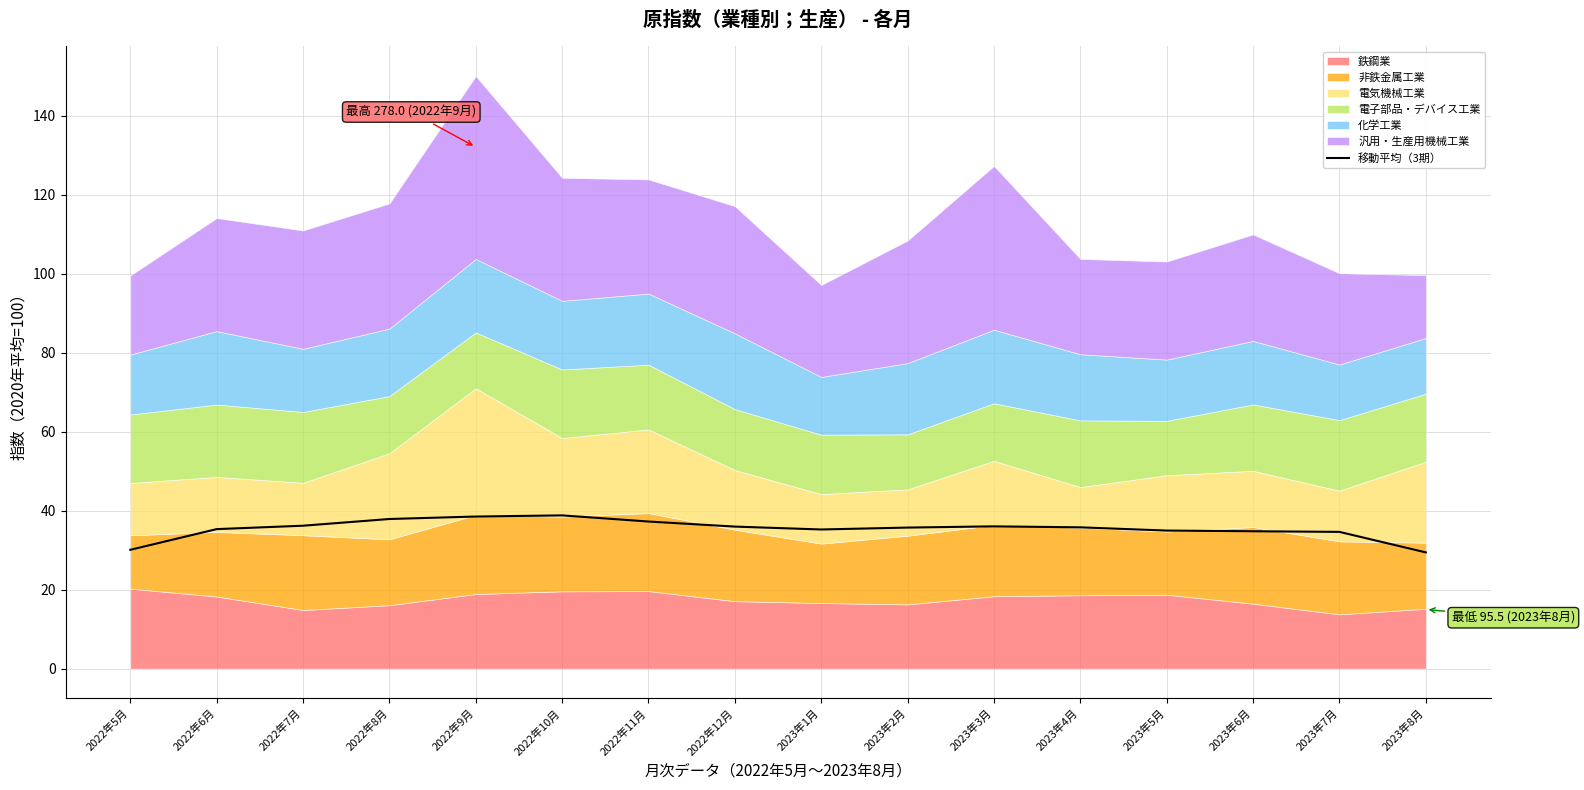

The 移動平均（3期） series shows 30.1 at 2022年5月. True or false?

True